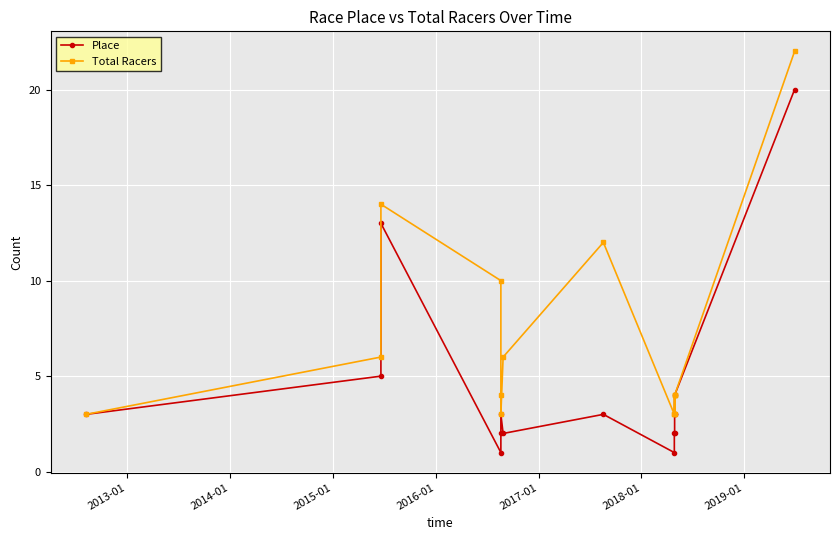

What is the difference between the maximum and minimum values in the Total Racers series?

19